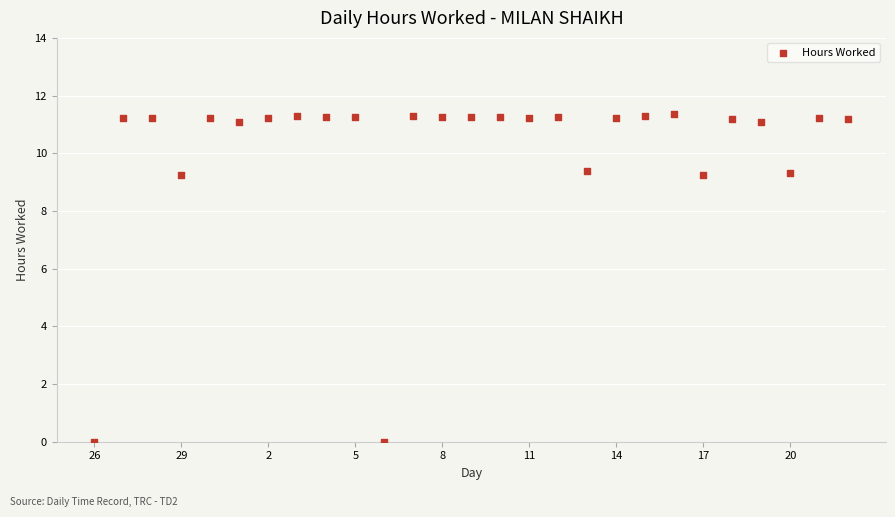

What is the range of Y values (max minus min)?

11.4